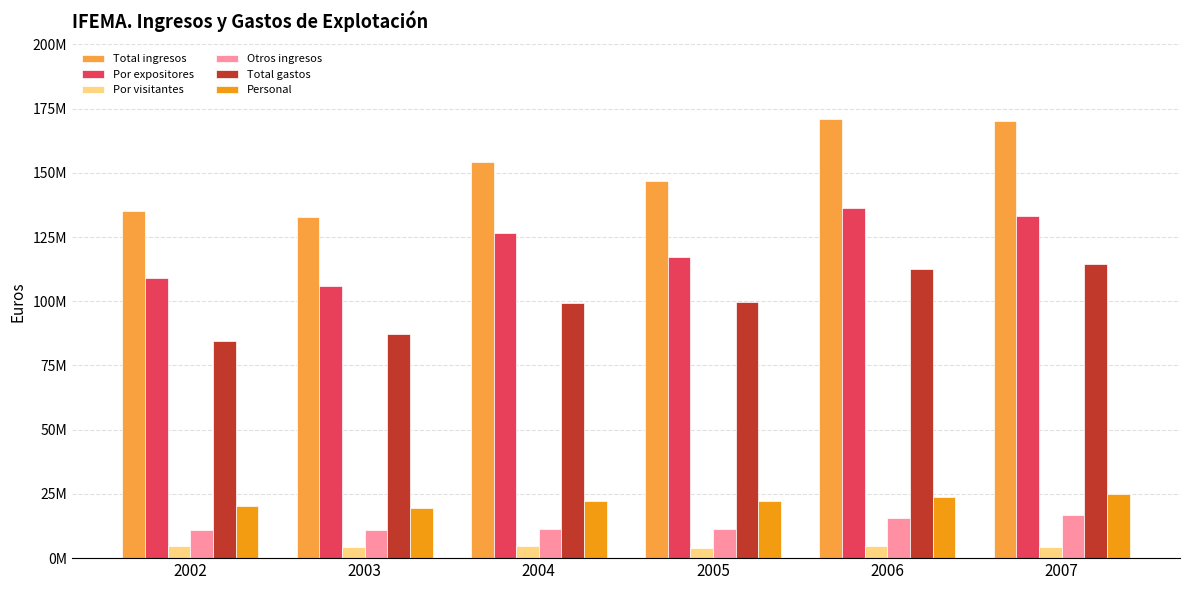

What is the total value across all series at 2005?

401121948